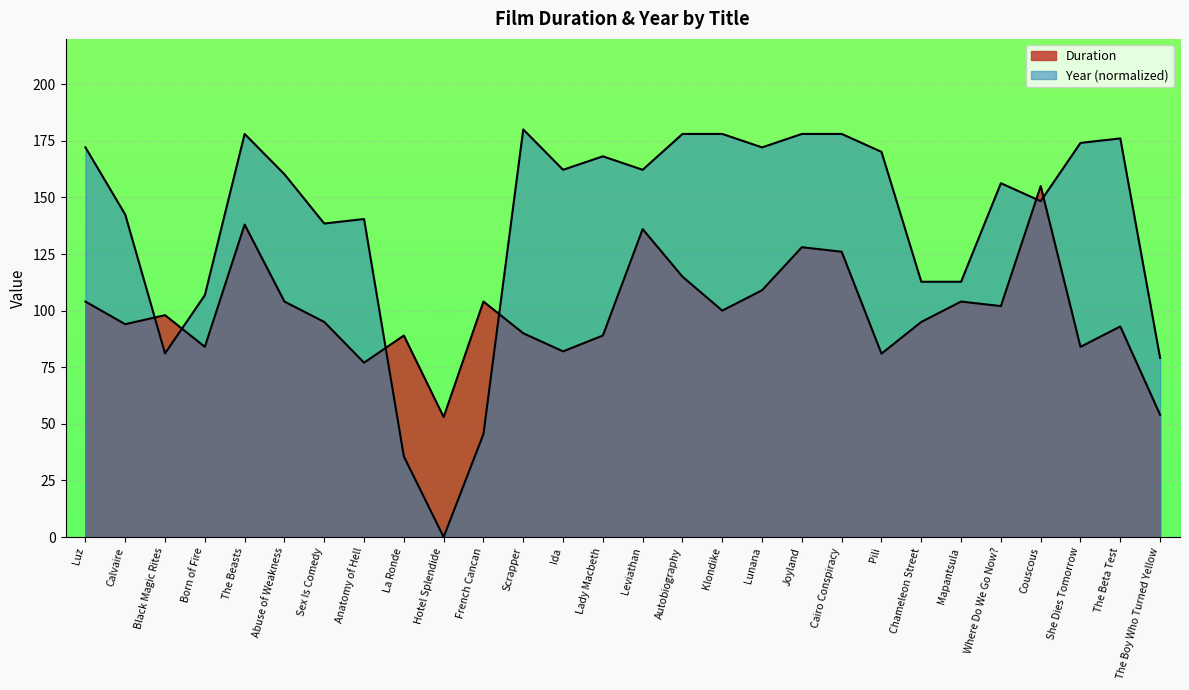

How many lines are shown in the chart?

2